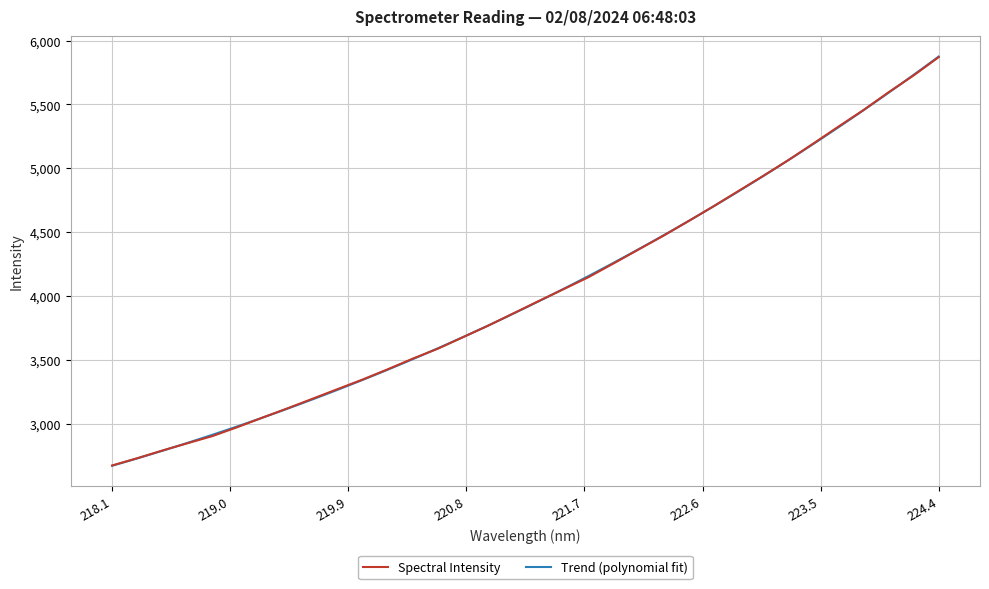

The chart shows a value of 2472.7 at 220.9264. True or false?

False